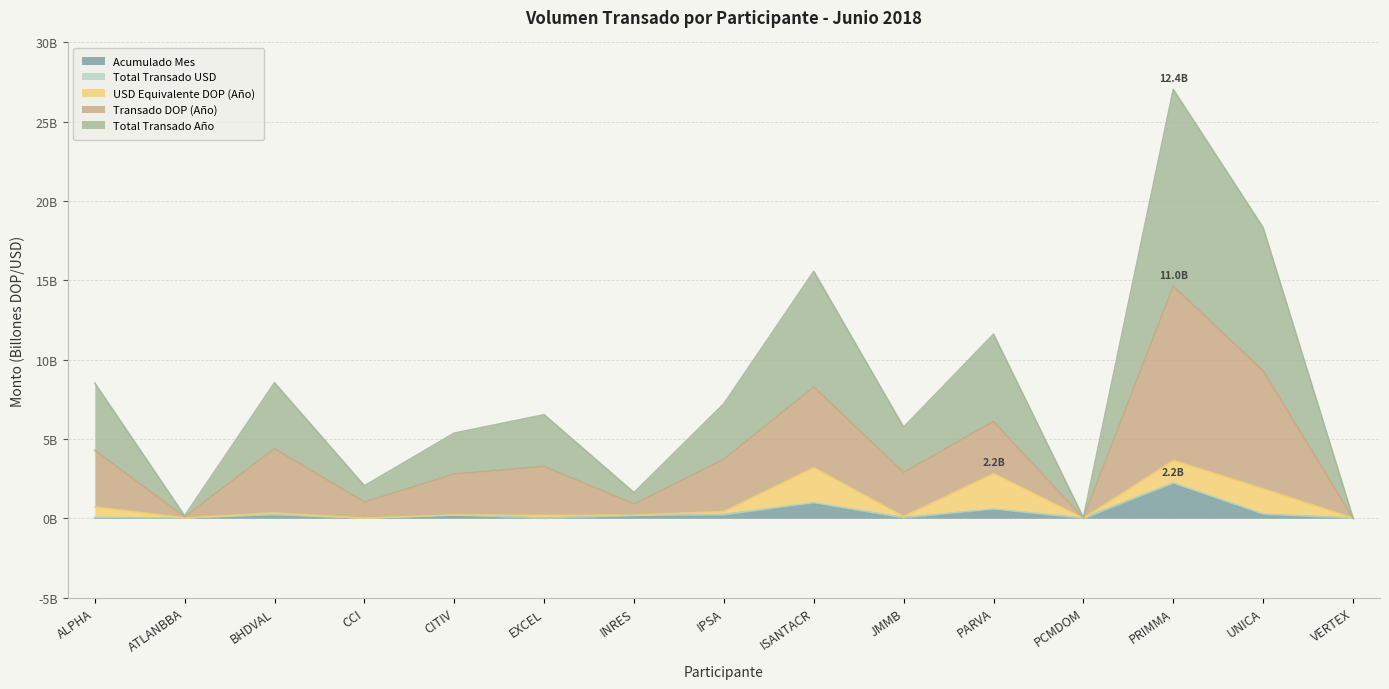

What is the label of the 2nd point from the left?

ATLANBBA